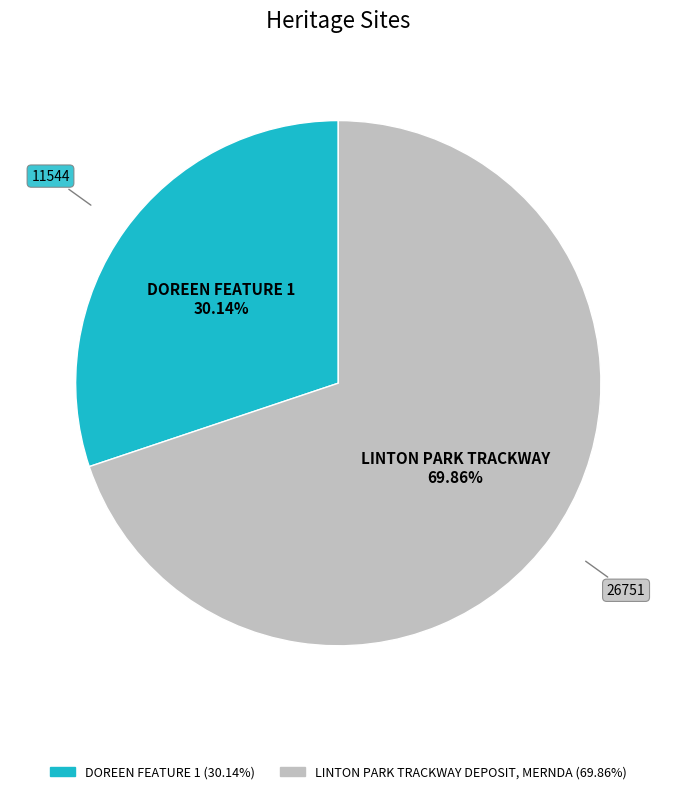

Does DOREEN FEATURE 1 account for over 50% of the chart?

No